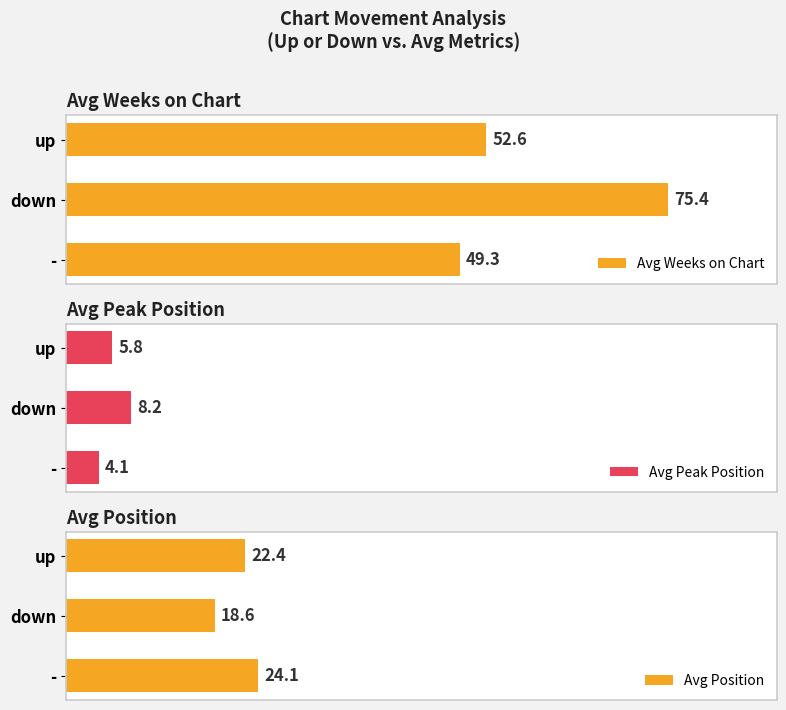

What is the sum of the Avg Position values at up and down?

41.0